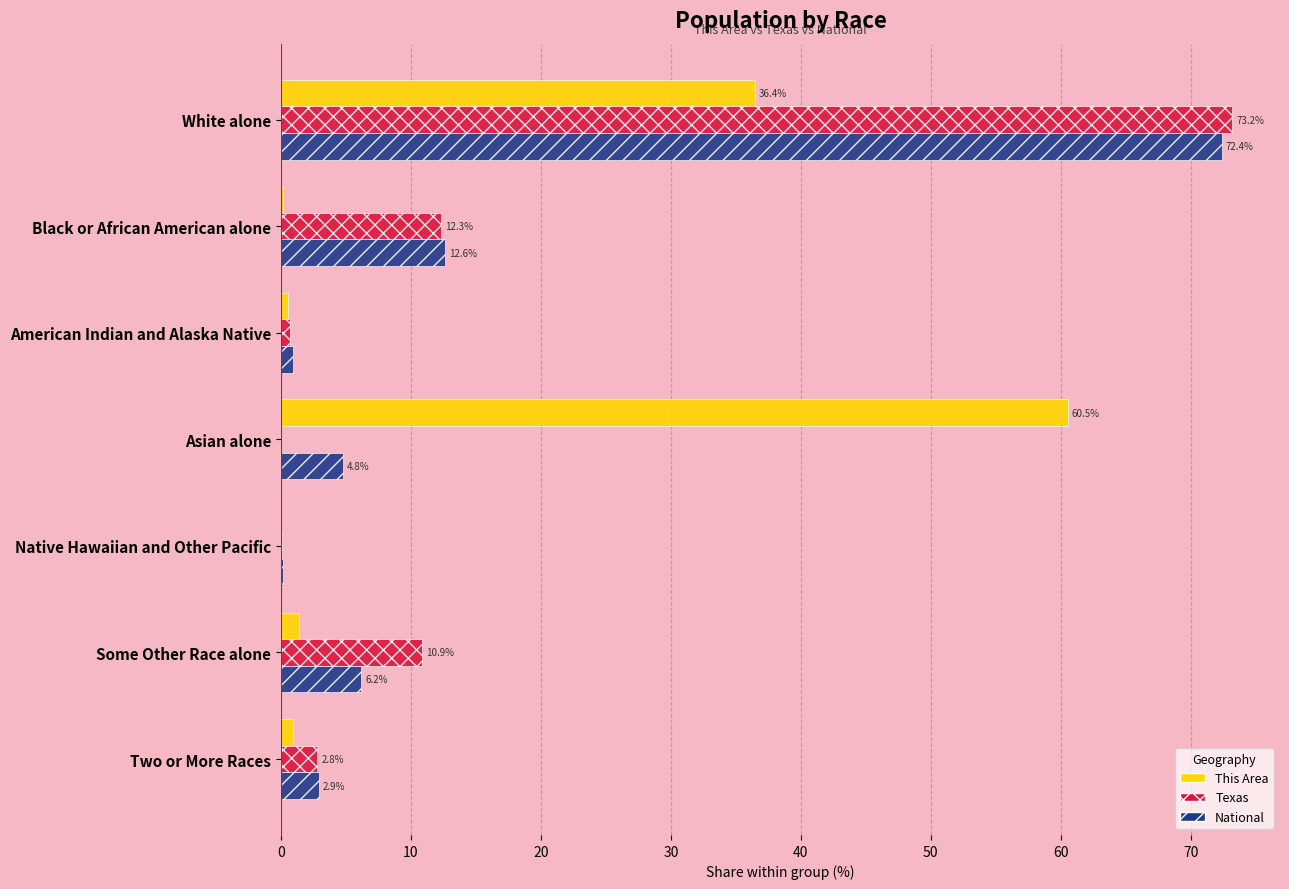

How many series are shown in this chart?

3